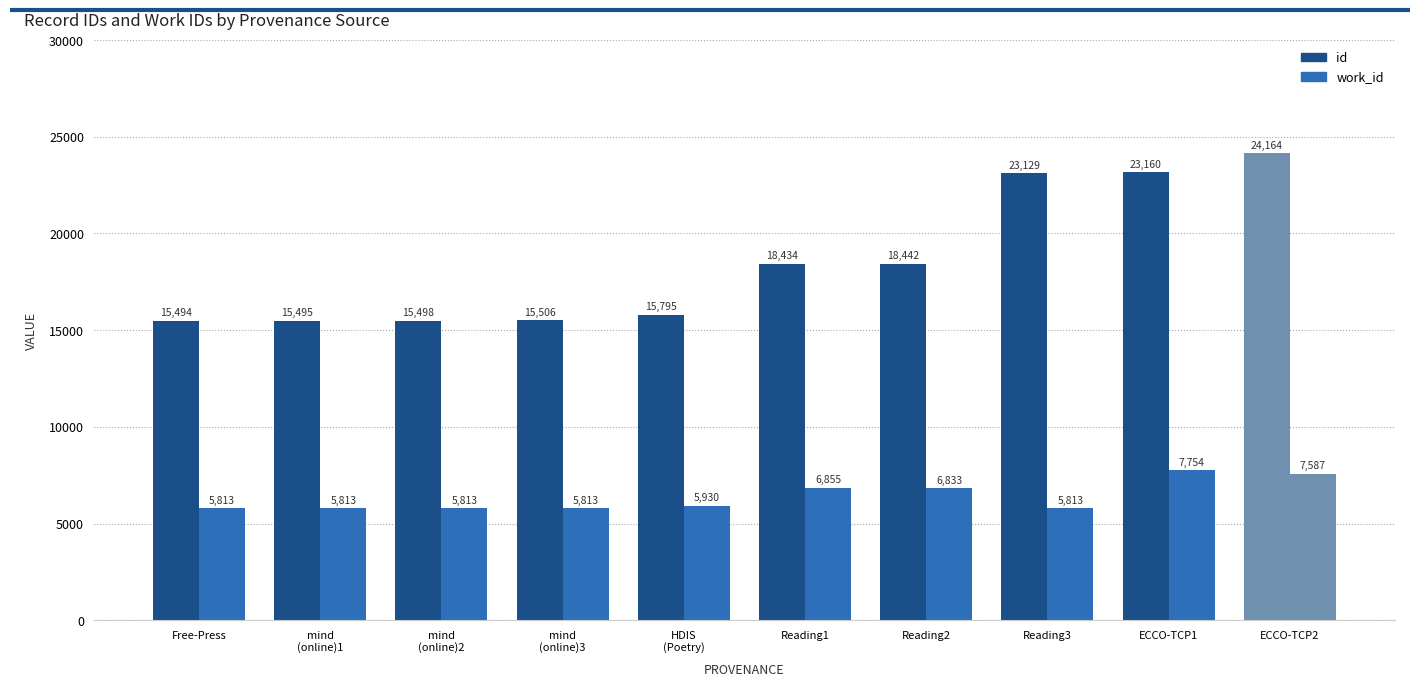

Are the bars horizontal?

No